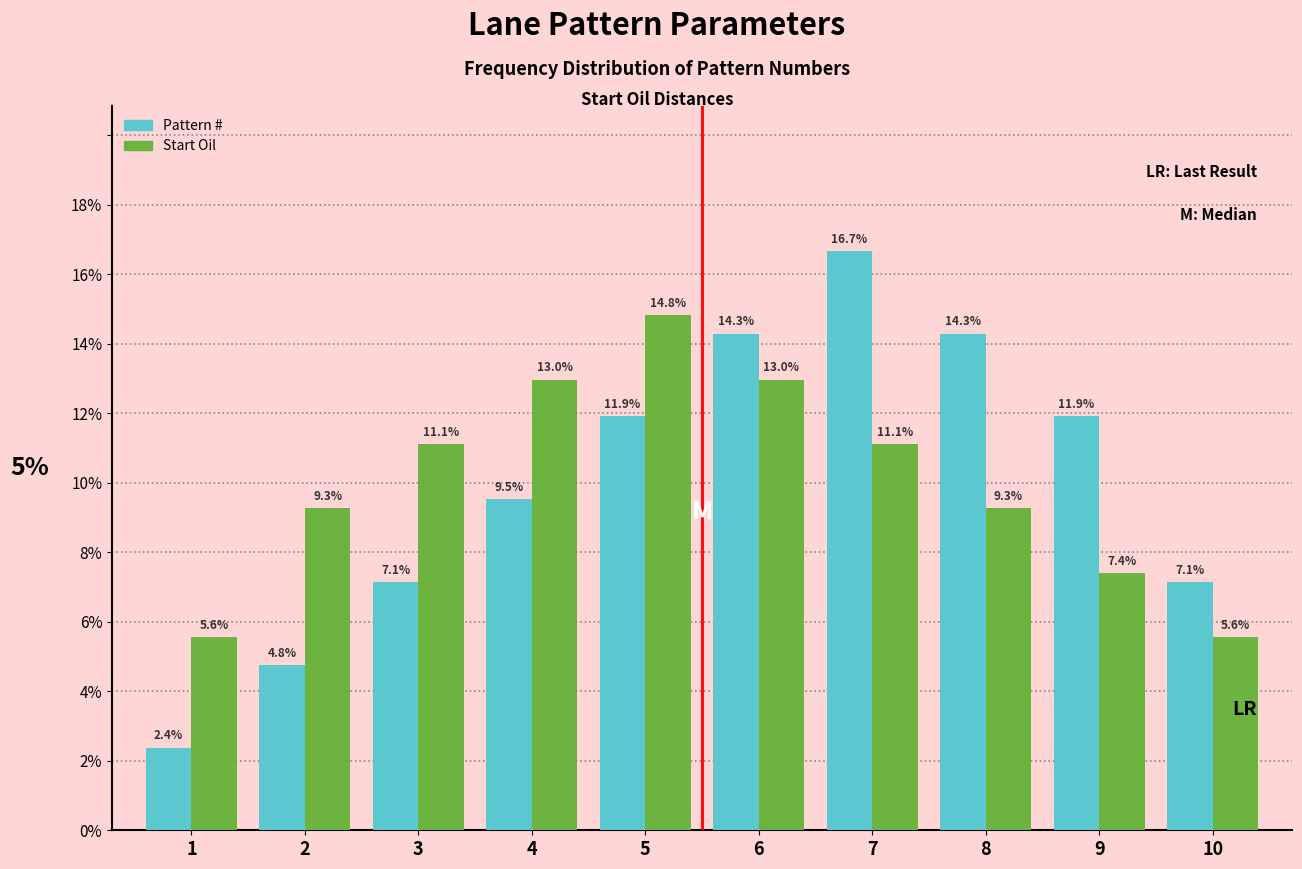

Reading left to right, list all the values displayed in this chart.

Pattern #: 1=2.4	2=4.8	3=7.1	4=9.5	5=11.9	6=14.3	7=16.7	8=14.3	9=11.9	10=7.1
Start Oil: 1=5.6	2=9.3	3=11.1	4=13.0	5=14.8	6=13.0	7=11.1	8=9.3	9=7.4	10=5.6